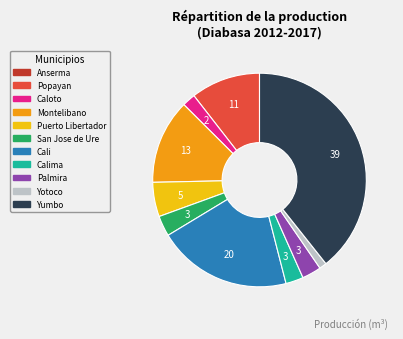

Is there a majority slice in this chart?

No